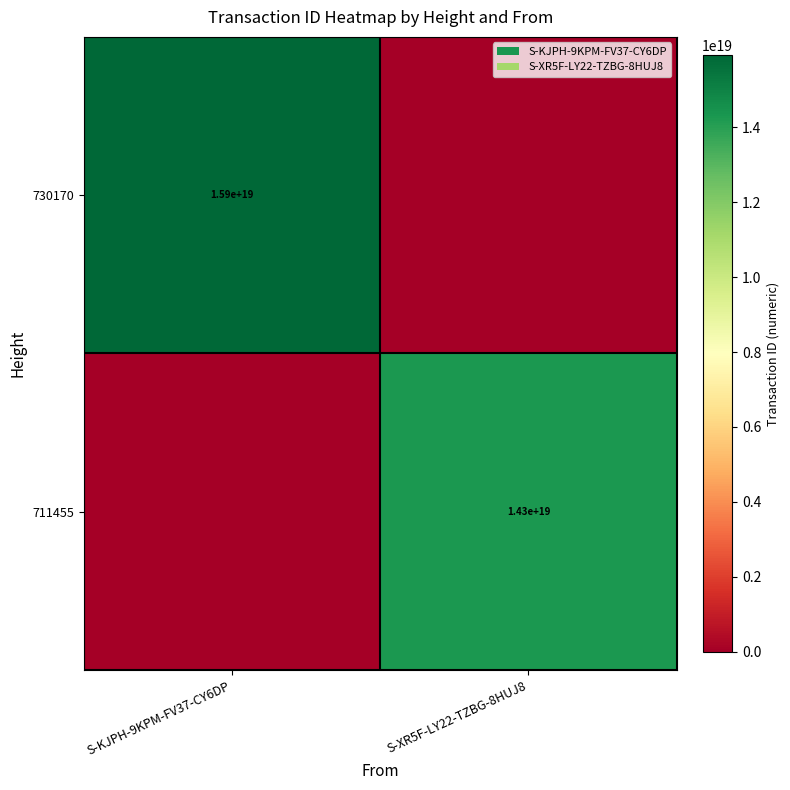

Is the value of 730170 at S-KJPH-9KPM-FV37-CY6DP greater than the value of 711455 at S-XR5F-LY22-TZBG-8HUJ8?

Yes